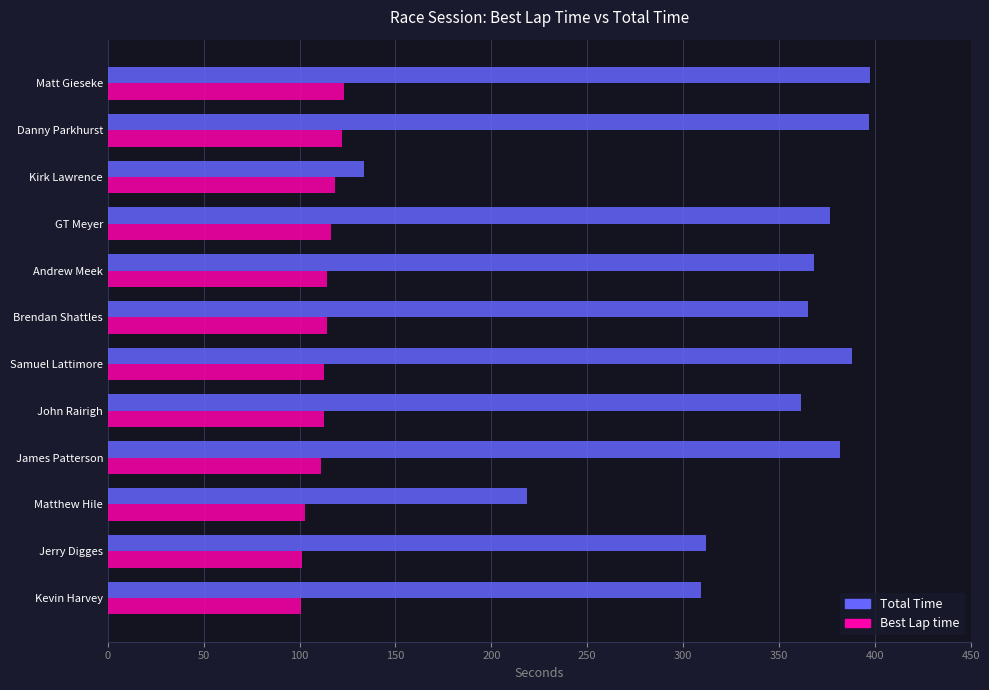

What is the difference between the highest and lowest values at James Patterson?

270.7